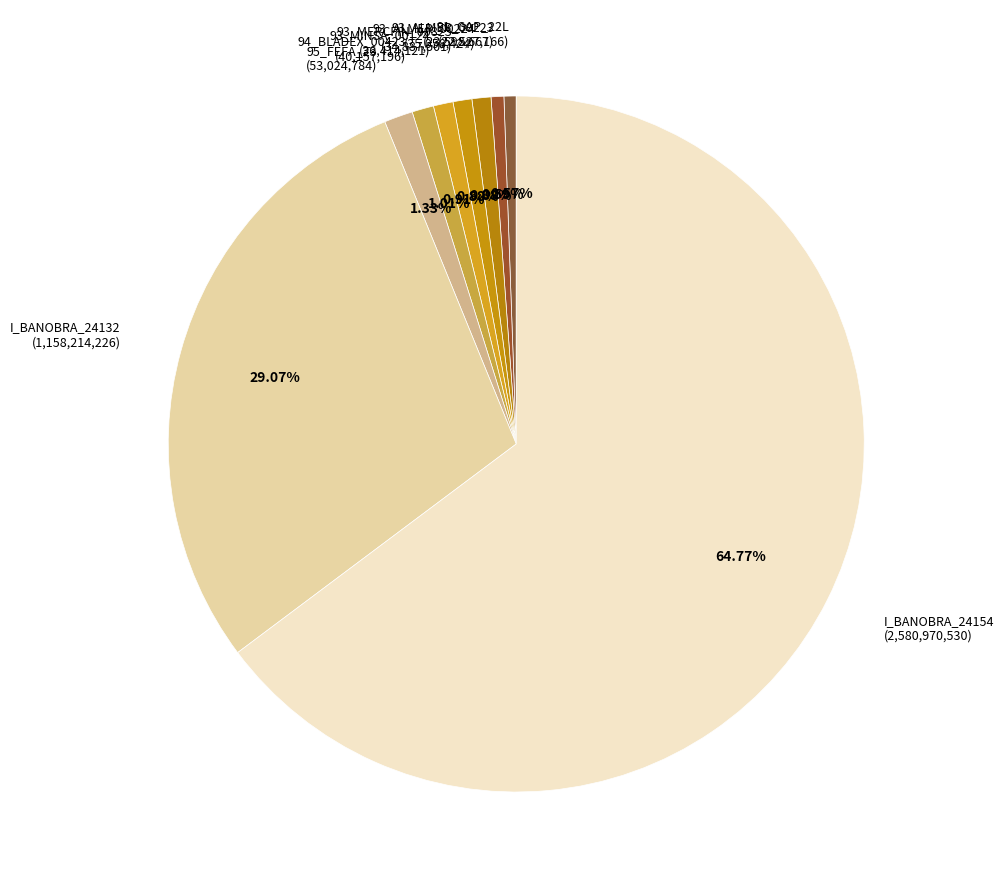

To the nearest percent, what is the difference between the 91_GAP_22L and 95_FEFA_23 slice percentages?

1%